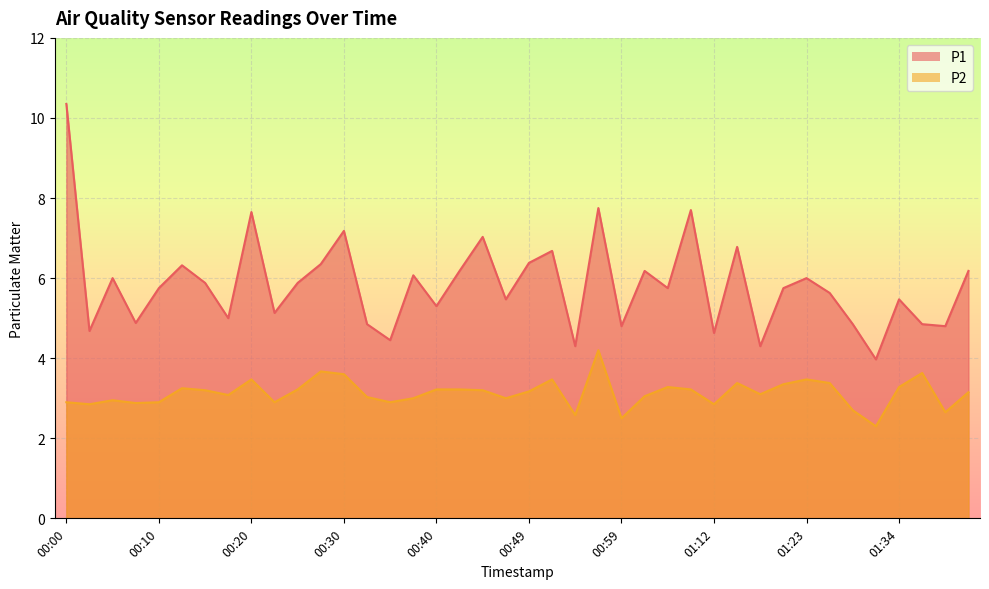

Reading left to right, what are all the values shown in this chart?

P1: 10.3	4.7	6.0	4.9	5.8	6.3	5.9	5.0	7.7	5.1	5.9	6.3	7.2	4.8	4.5	6.1	5.3	6.2	7.0	5.5	6.4	6.7	4.3	7.8	4.8	6.2	5.8	7.7	4.6	6.8	4.3	5.8	6.0	5.6	4.8	4.0	5.5	4.8	4.8	6.2
P2: 2.9	2.9	3.0	2.9	2.9	3.2	3.2	3.1	3.5	2.9	3.2	3.7	3.6	3.0	2.9	3.0	3.2	3.2	3.2	3.0	3.2	3.5	2.6	4.2	2.5	3.0	3.3	3.2	2.9	3.4	3.1	3.4	3.5	3.4	2.7	2.3	3.3	3.6	2.6	3.1